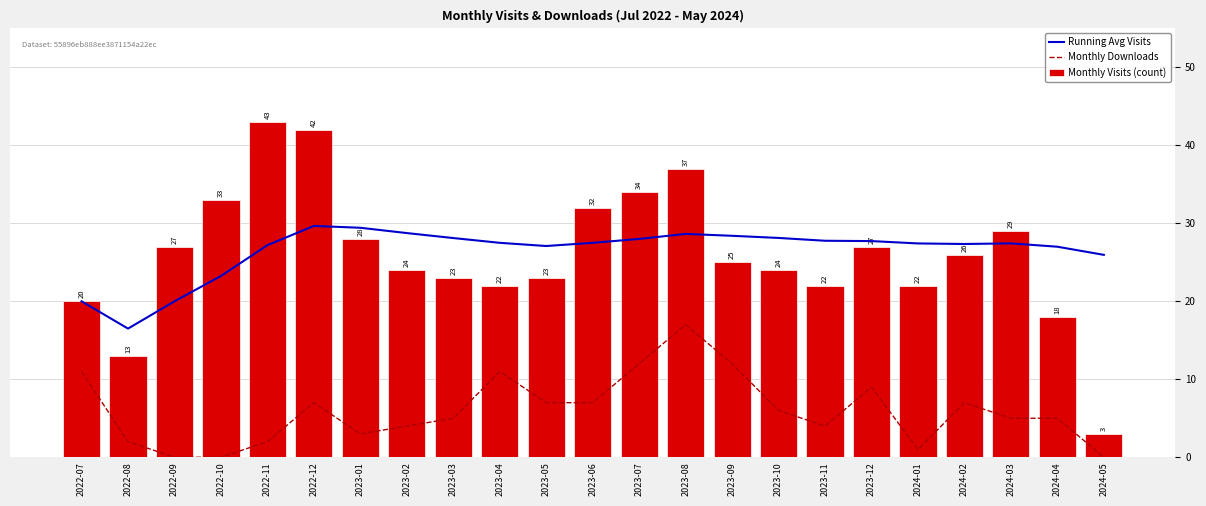

What is the value of the Running Avg Visits bar at the 21st from the left?

27.4